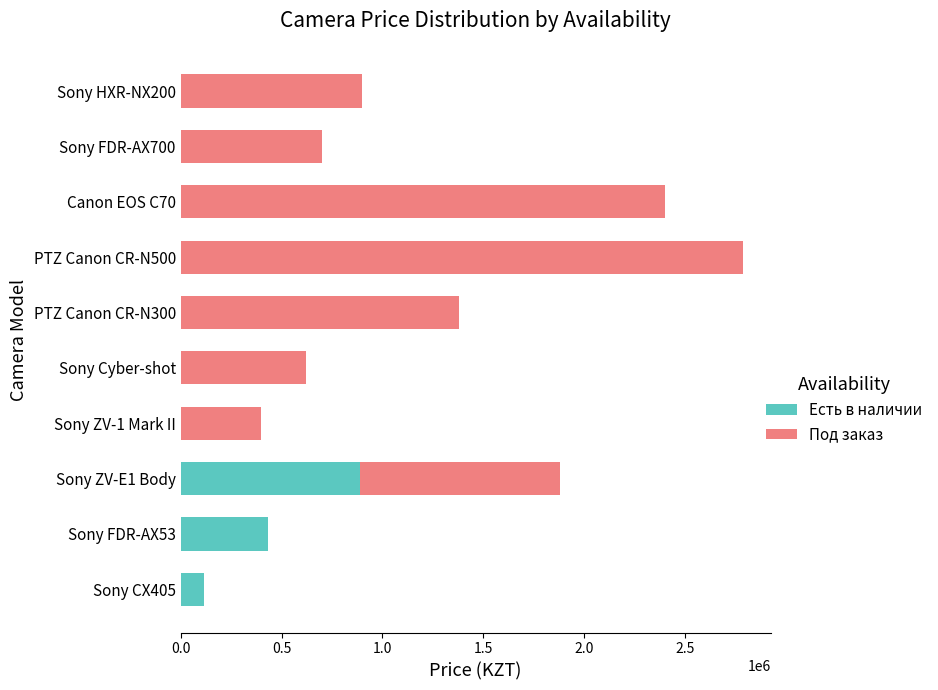

At which category is the sum across all series the highest?

PTZ Canon CR-N500